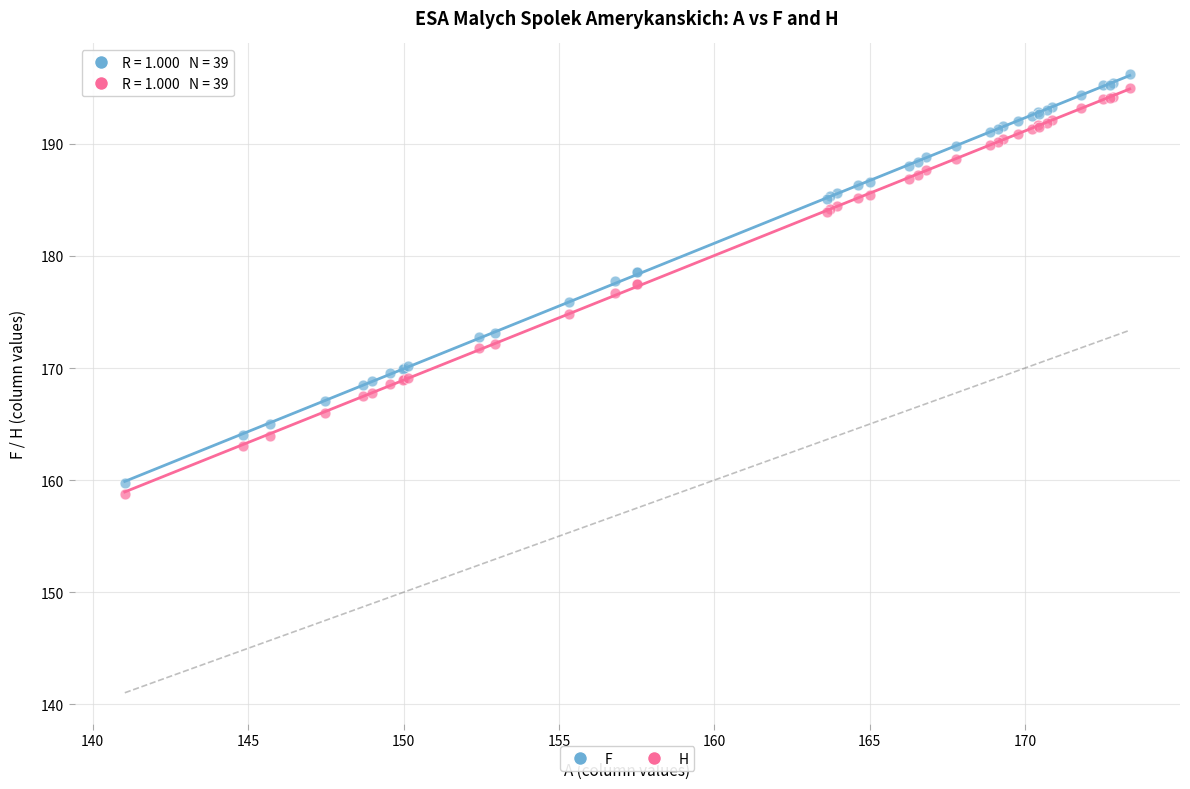

What are all the series names shown in the legend?

F, H